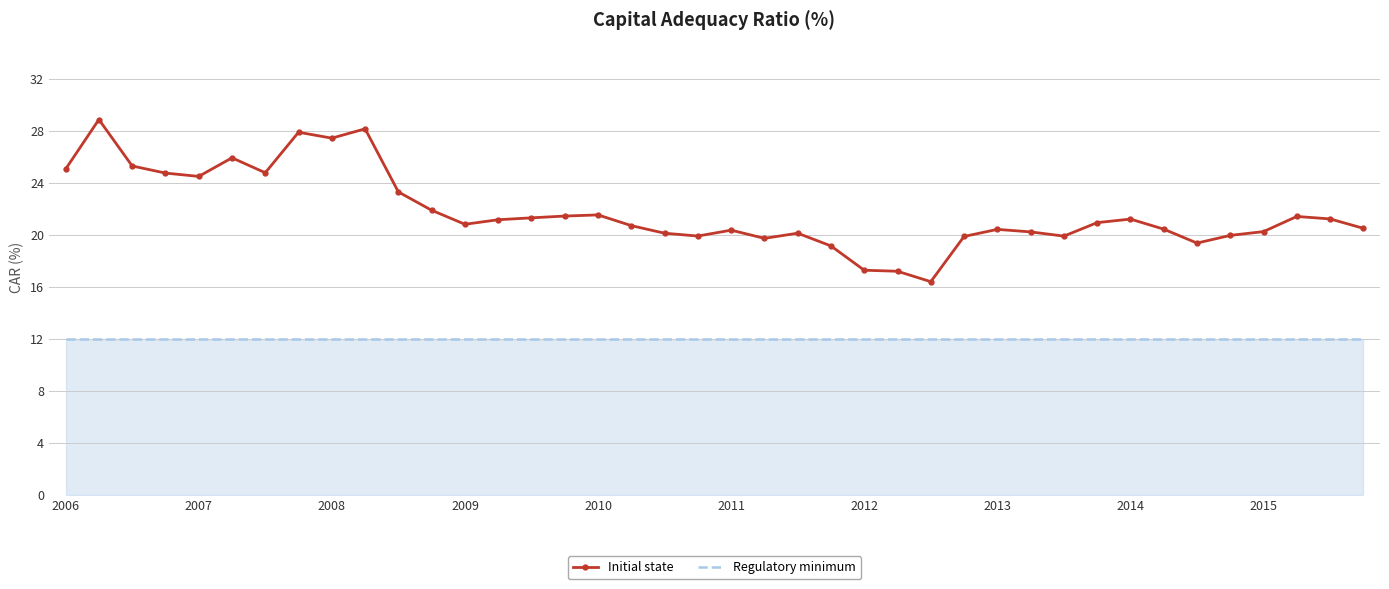

List the series in order of their overall mean, lowest first.

Regulatory minimum, Initial state